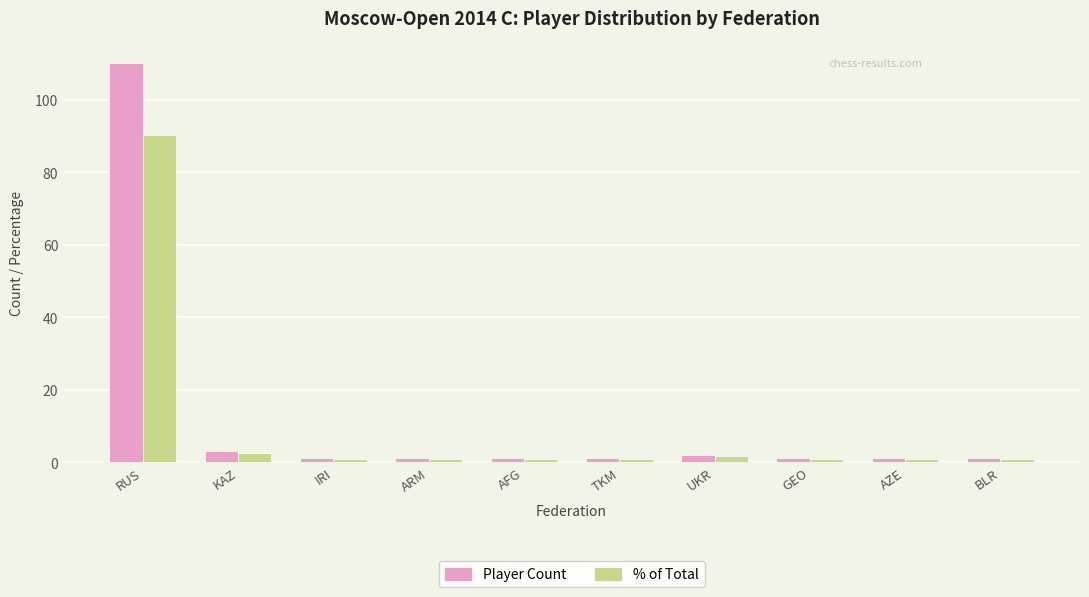

The % of Total series shows 90.2 at RUS. True or false?

True